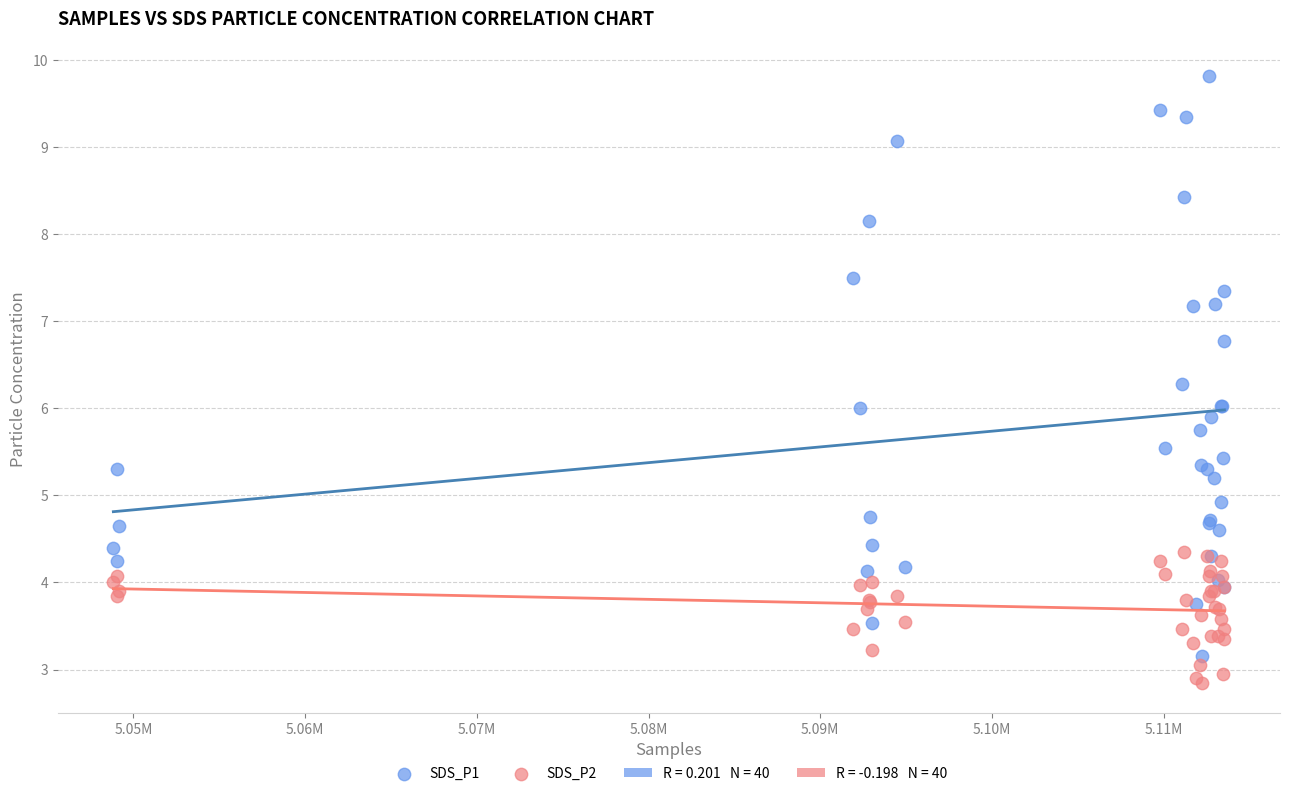

Which series has the widest spread of Y values?

SDS_P1